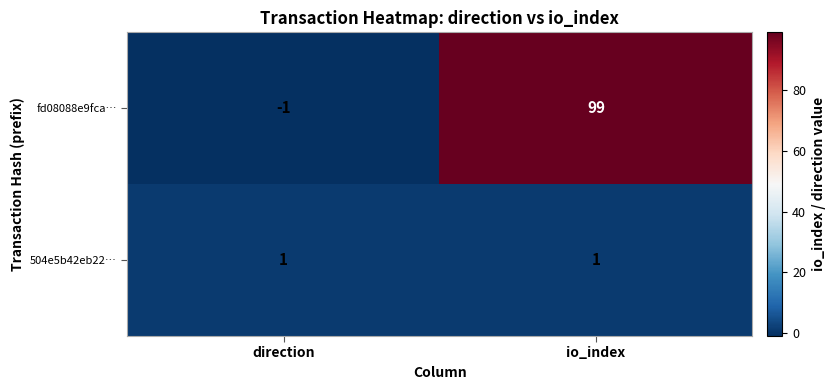

The value of 504e5b42eb22… at direction is 1. True or false?

True